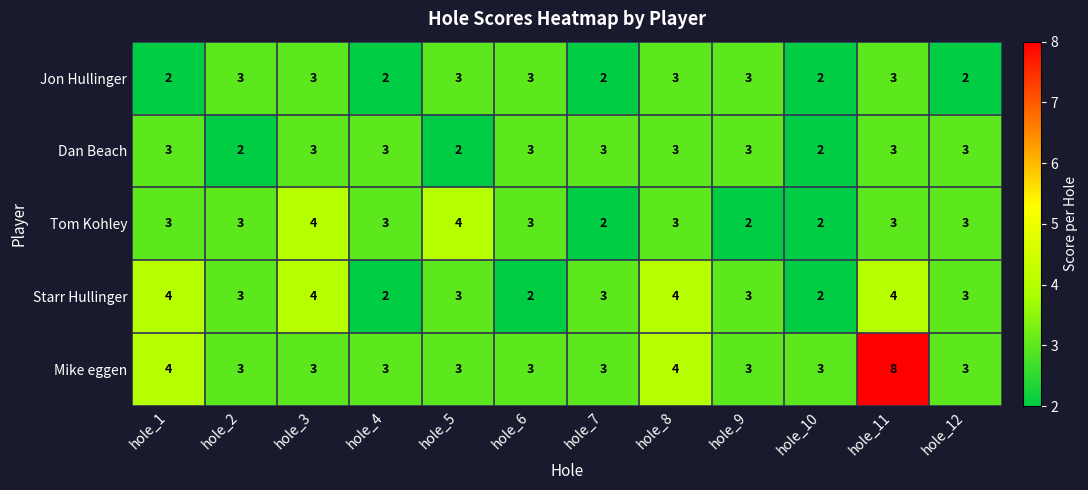

At how many categories does at least one series exceed 6?

1